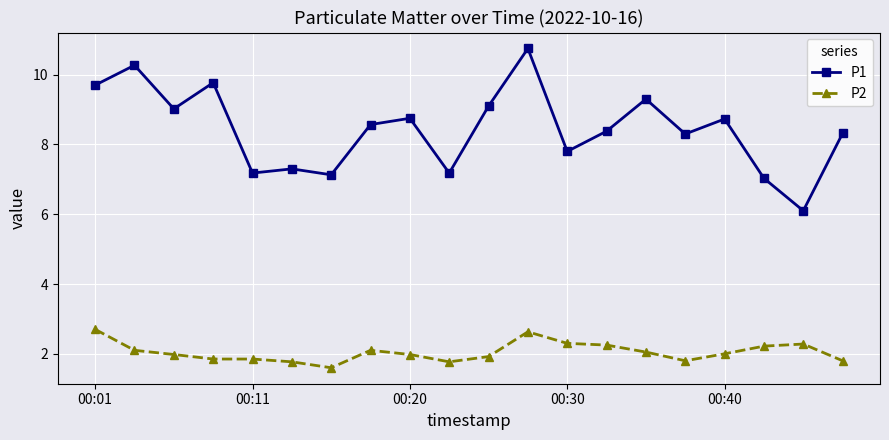

What is the value of the P2 point at the 6th from the left?

1.8